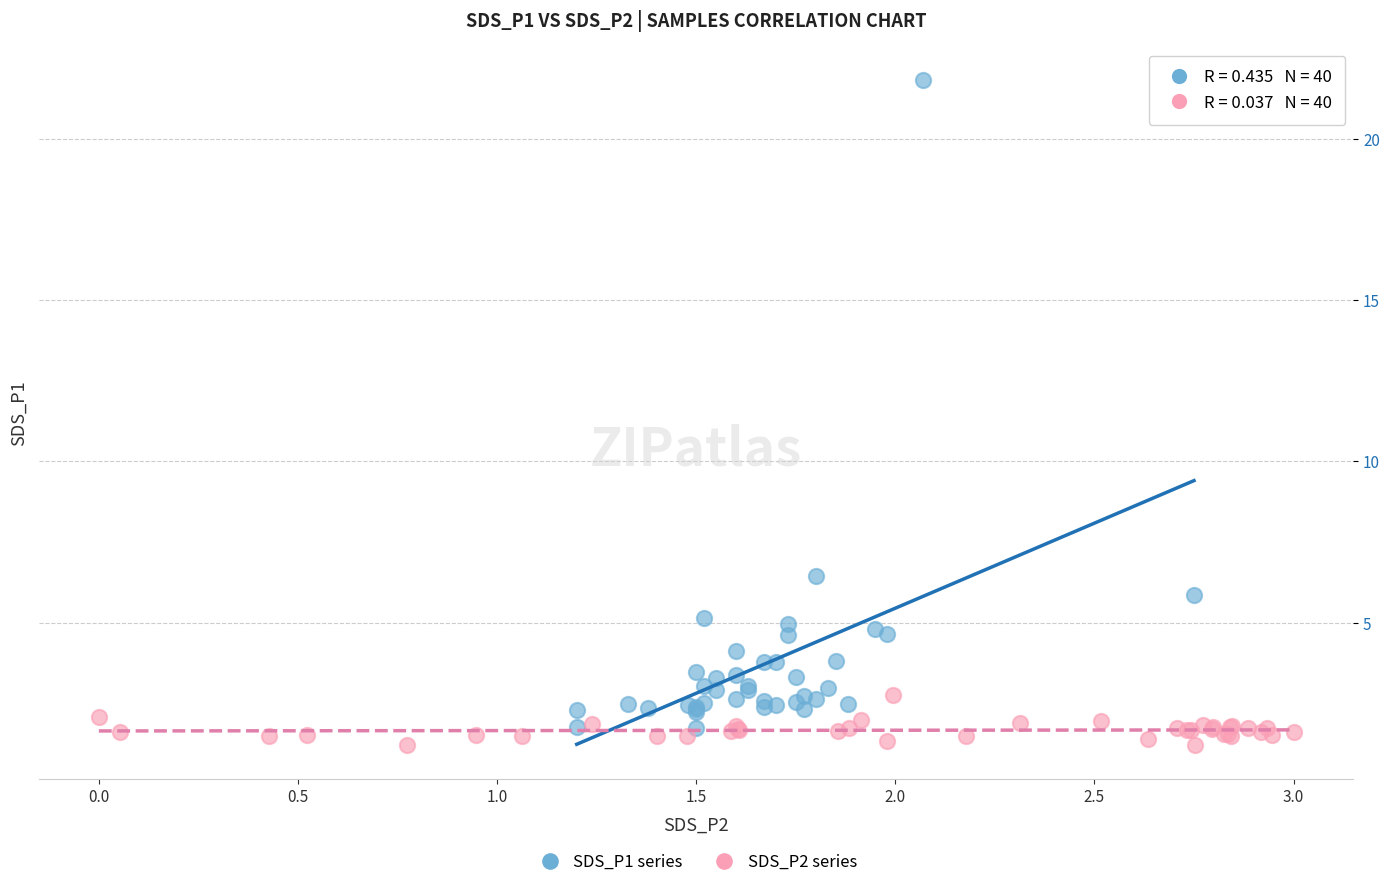

Which series has the widest spread of Y values?

SDS_P1 series